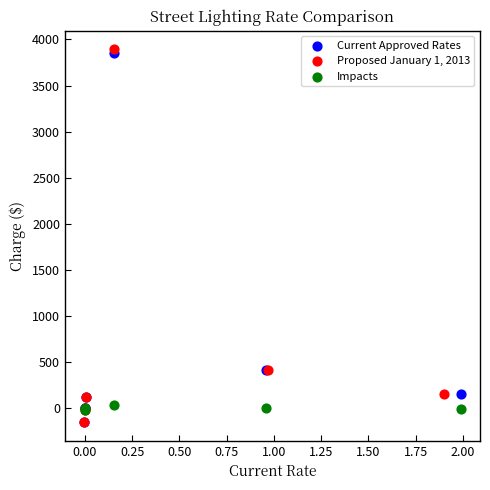

What are all the series names shown in the legend?

Current Approved Rates, Proposed January 1, 2013, Impacts